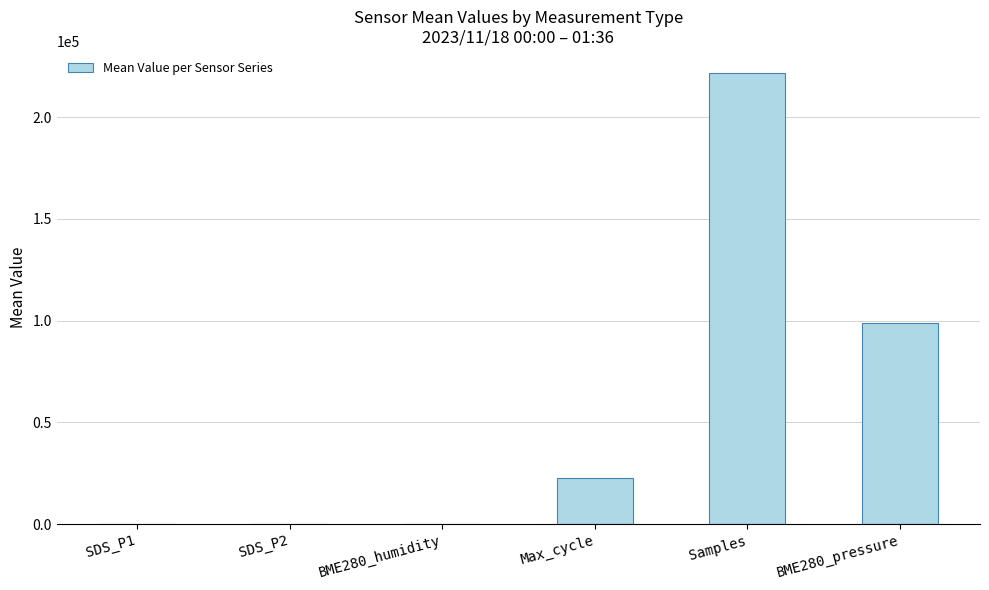

The value at Max_cycle is 37336.9. True or false?

False